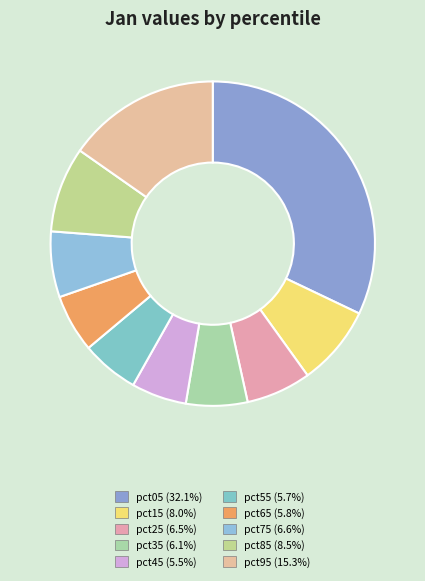

Is it true that pct85 is 9% of the pie?

True